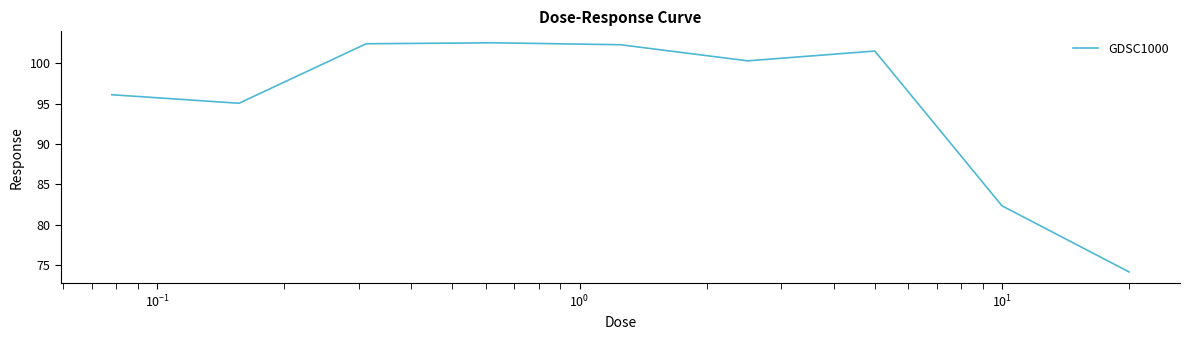

What is the maximum value shown in the chart?

102.5